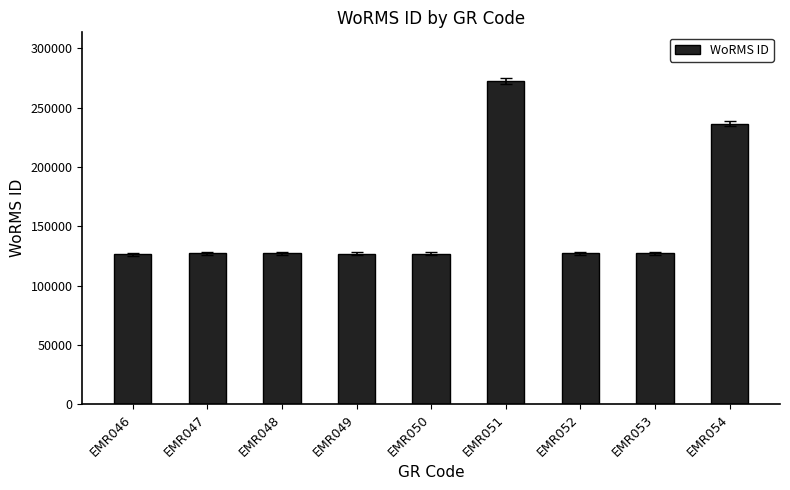

Which category has the highest value across all series?

EMR051